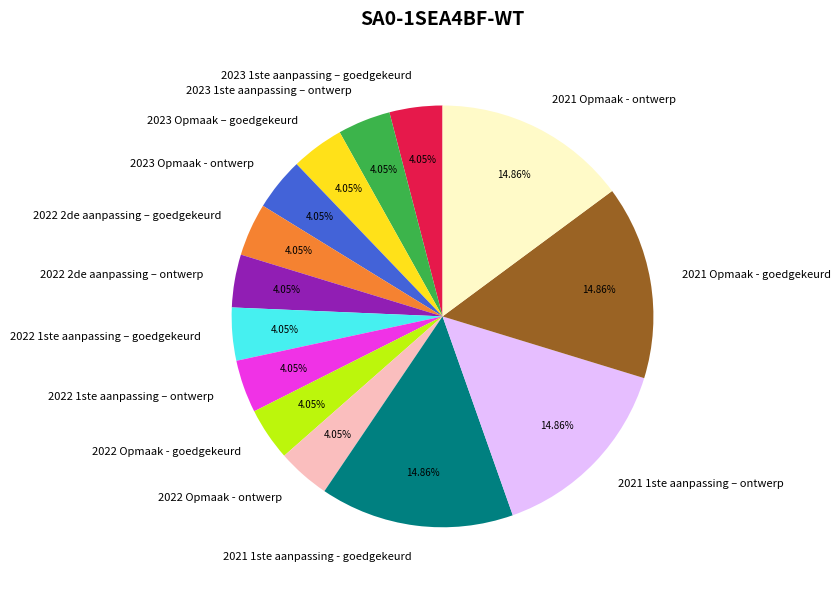

Which has a higher value, 2021 Opmaak - ontwerp or 2022 2de aanpassing – ontwerp?

2021 Opmaak - ontwerp